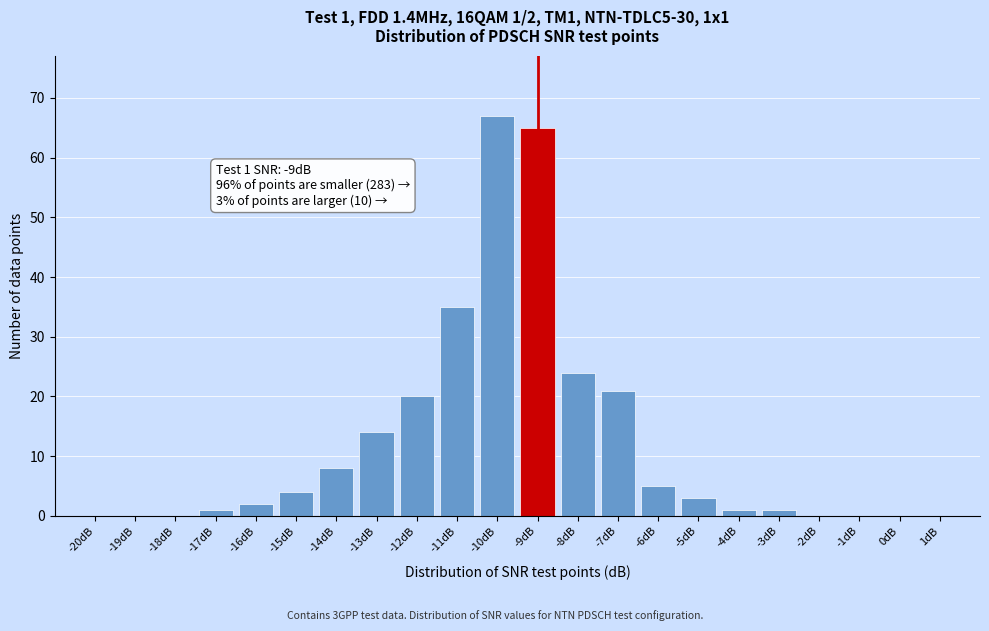

Reading left to right, list all the values displayed in this chart.

-20dB=0	-19dB=0	-18dB=0	-17dB=1	-16dB=2	-15dB=4	-14dB=8	-13dB=14	-12dB=20	-11dB=35	-10dB=67	-9dB=65	-8dB=24	-7dB=21	-6dB=5	-5dB=3	-4dB=1	-3dB=1	-2dB=0	-1dB=0	0dB=0	1dB=0